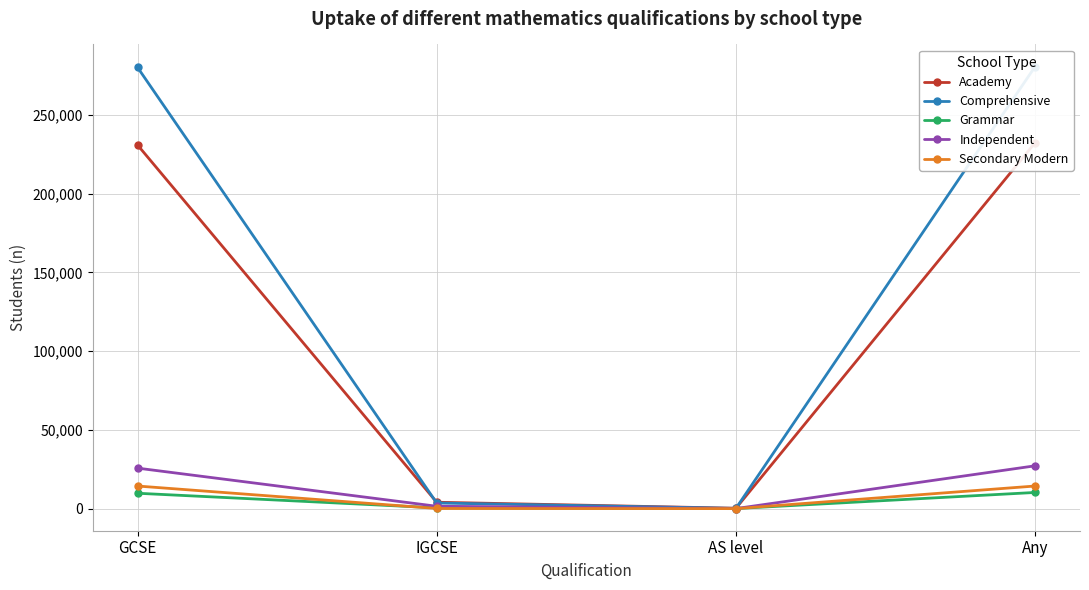

At which label is Secondary Modern closest to 7205?

IGCSE